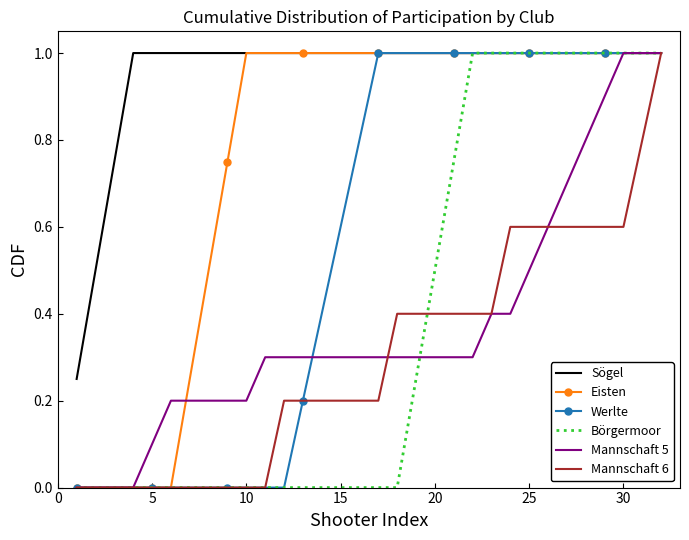

What is the highest value of the Werlte series?

1.0